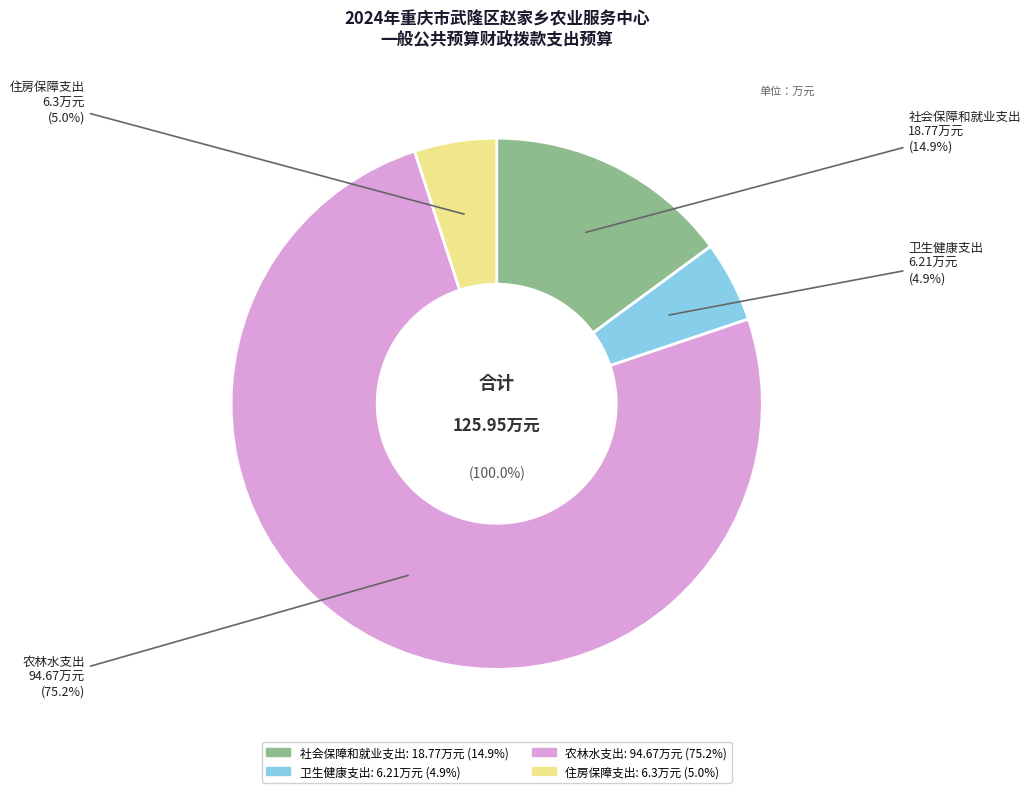

What percentage is NOT represented by 社会保障和就业支出?

85.1%